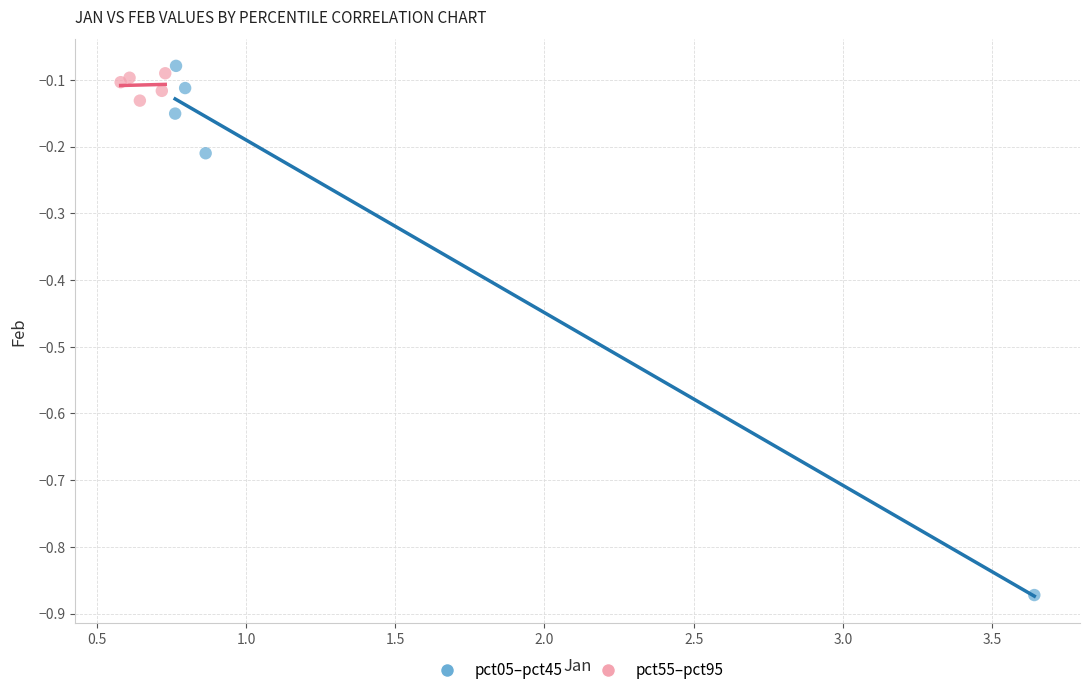

Which series reaches the minimum Y coordinate?

pct05–pct45